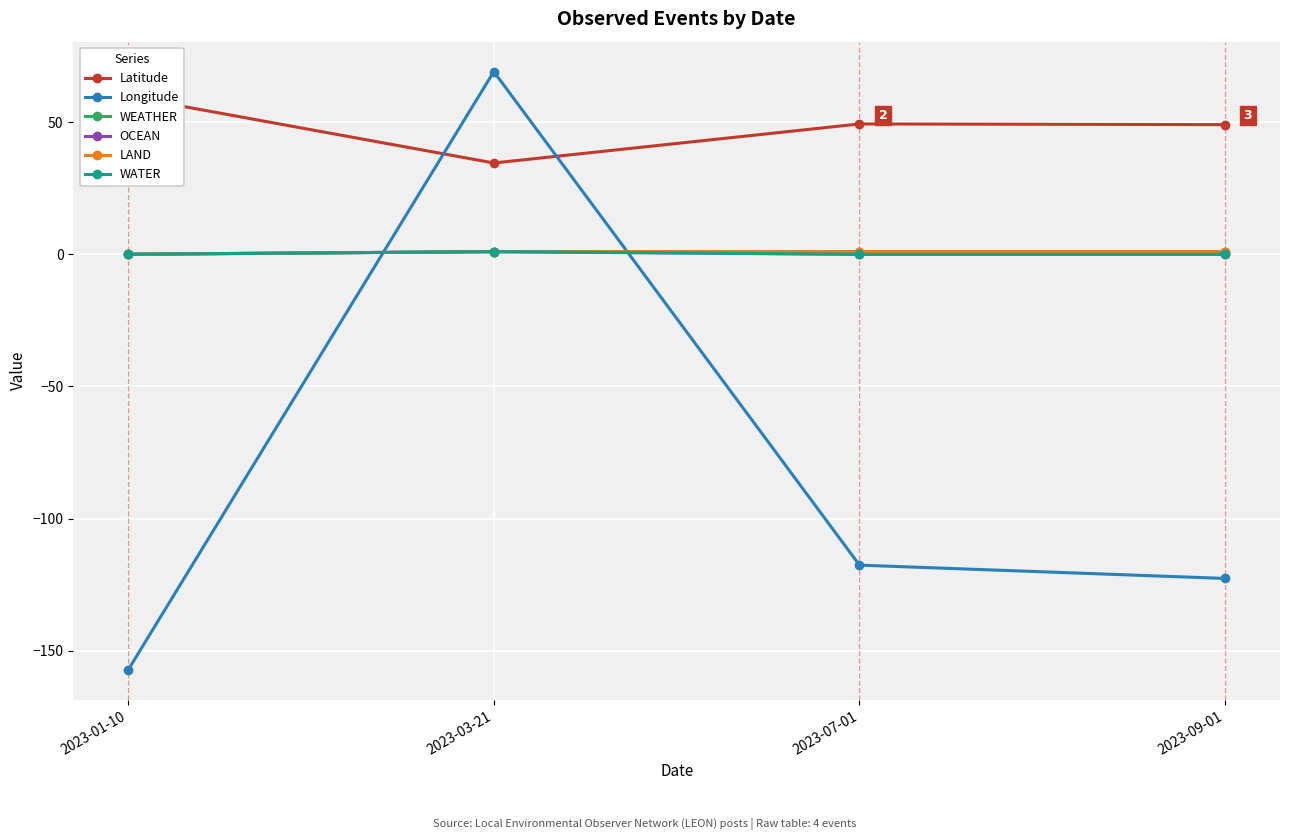

Is this an area chart (filled region under the line)?

No